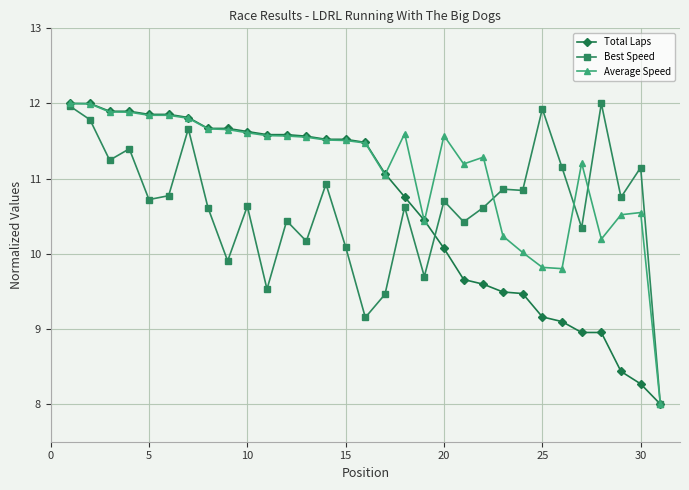

True or false: Average Speed has more than 2 interior local peaks.

True